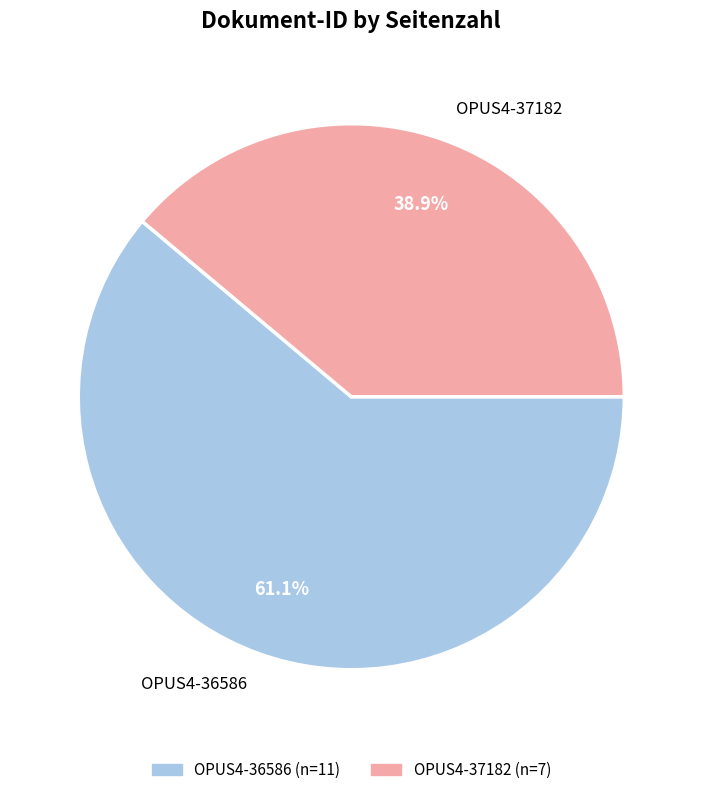

Which slice is the smallest?

OPUS4-37182